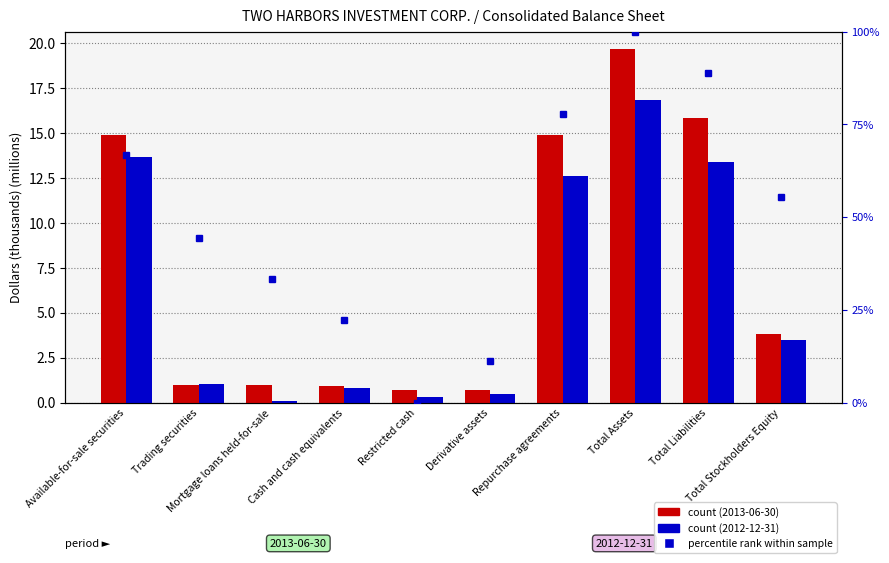

What is the label of the 9th bar from the right?

Trading securities